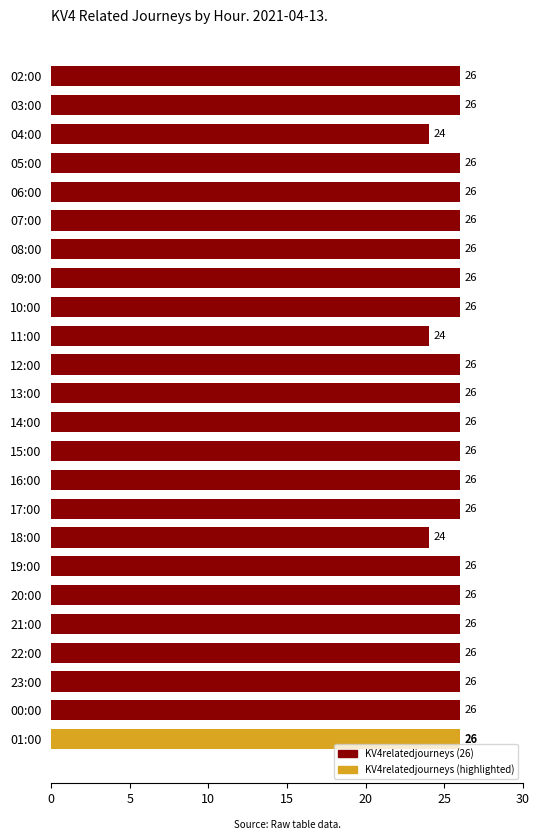

Count the number of data series in this chart.

1